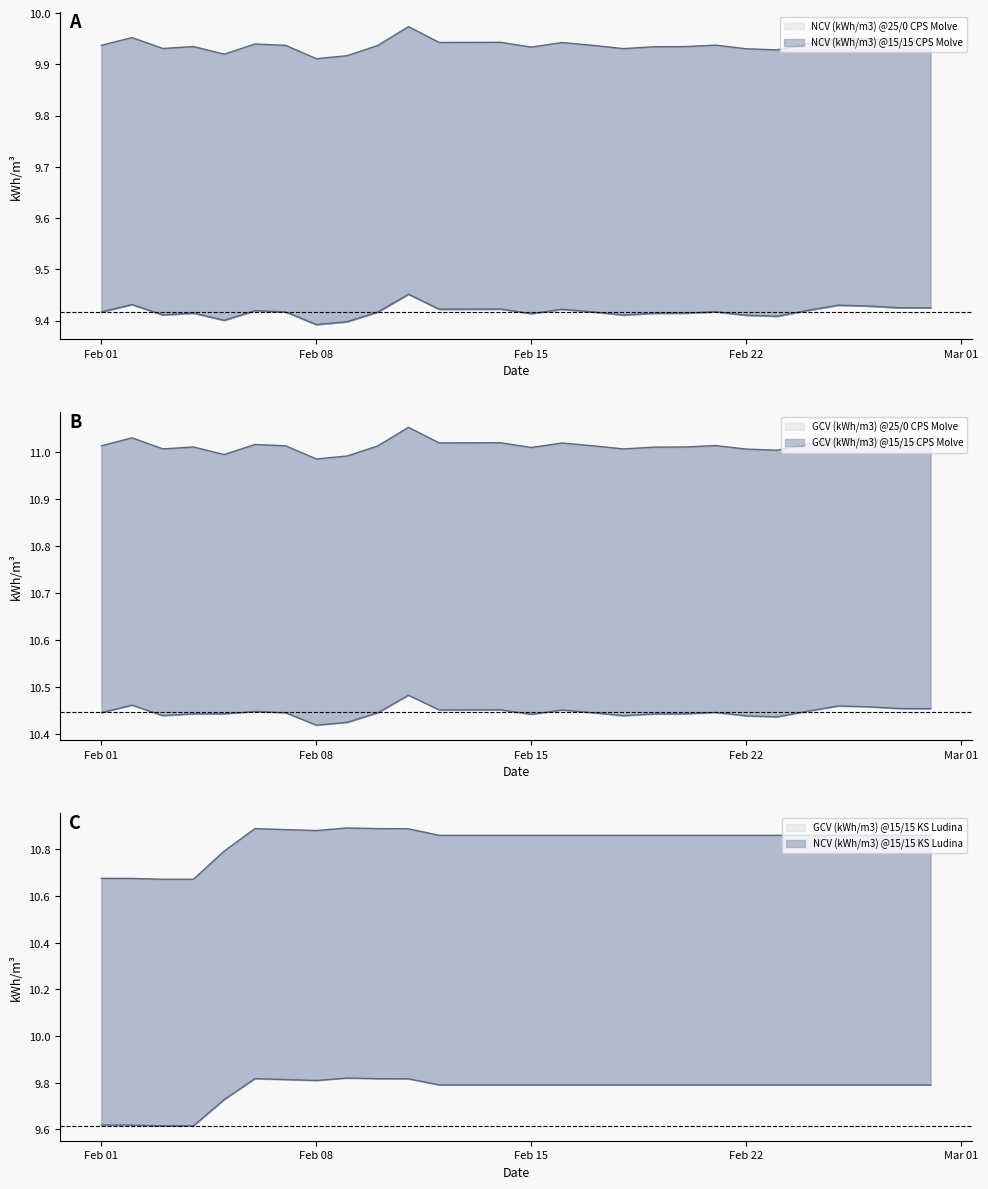

True or false: NCV (kWh/m3) @15/15 KS Ludina and GCV (kWh/m3) @15/15 KS Ludina intersect in this chart.

False